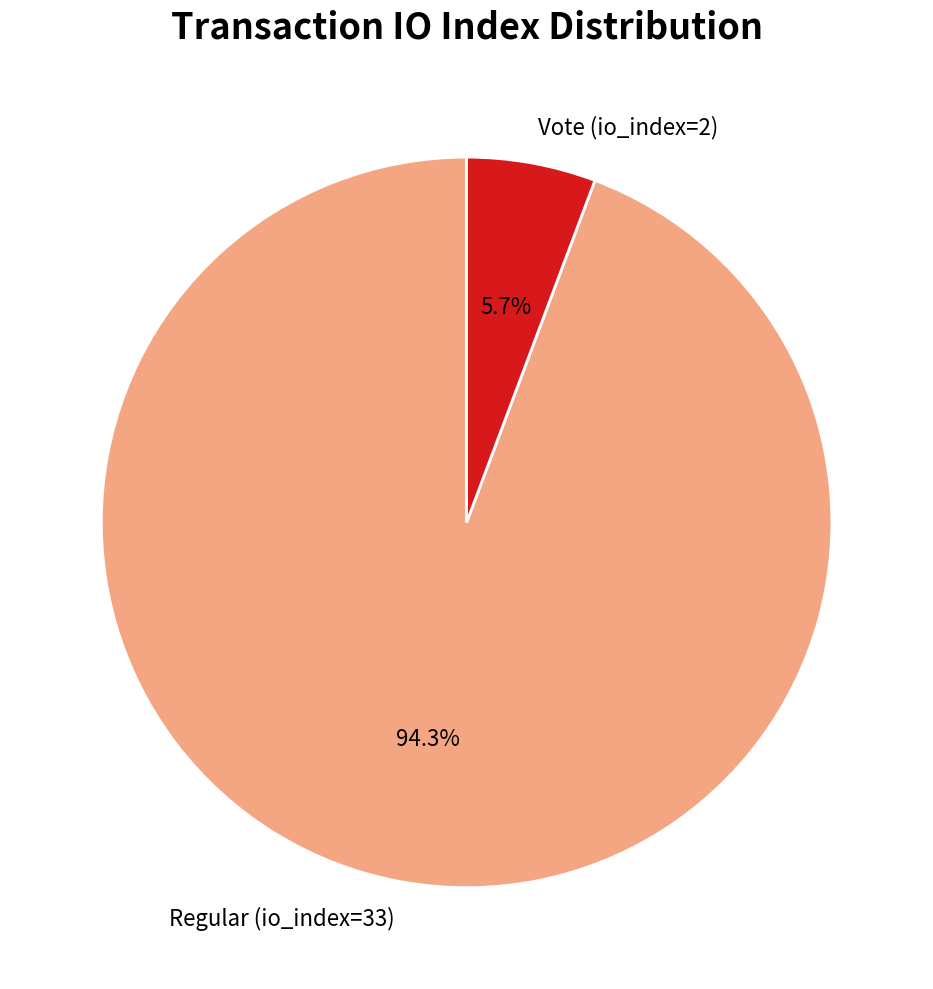

To the nearest percent, what portion does Vote (io_index=2) represent?

6%